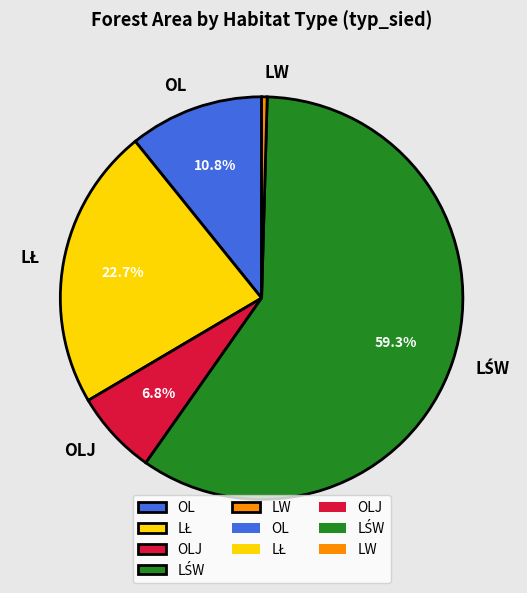

Is there a majority slice in this chart?

Yes